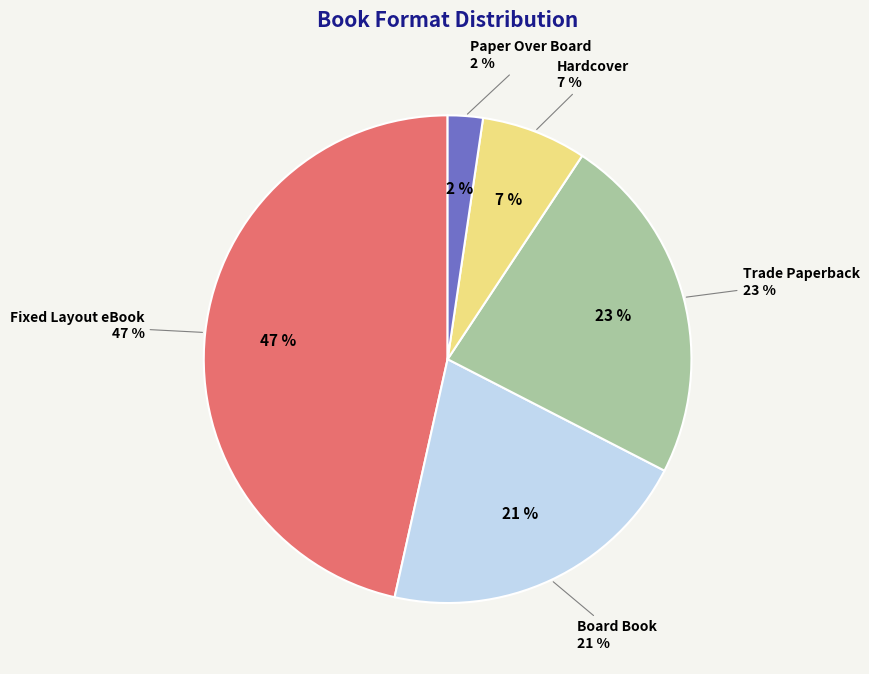

Between Trade Paperback and Board Book, which is larger?

Trade Paperback